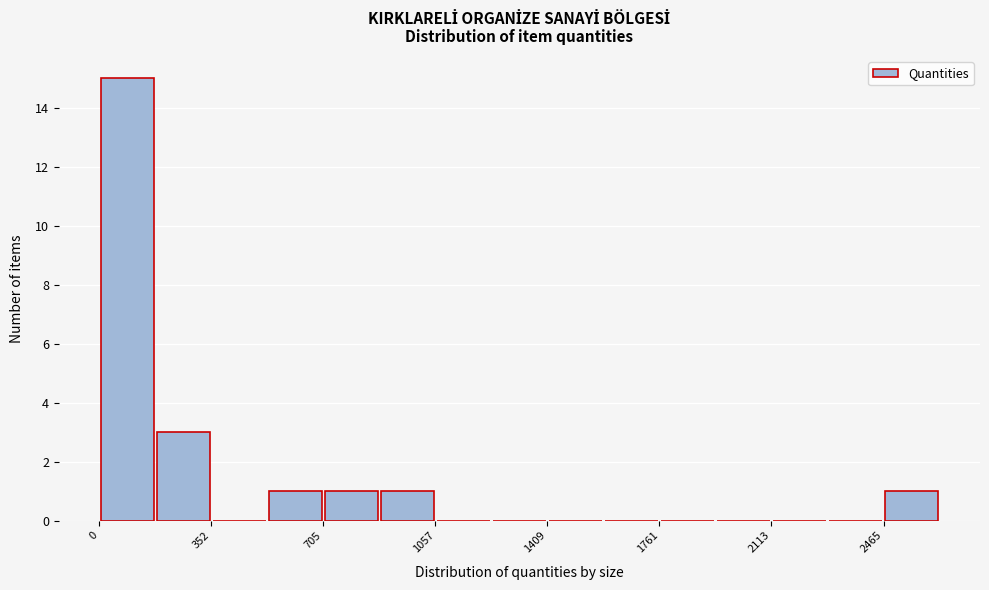

Around what value on the x-axis is the tallest bar? Give the approximate position of its centre, as read against the axis.

100